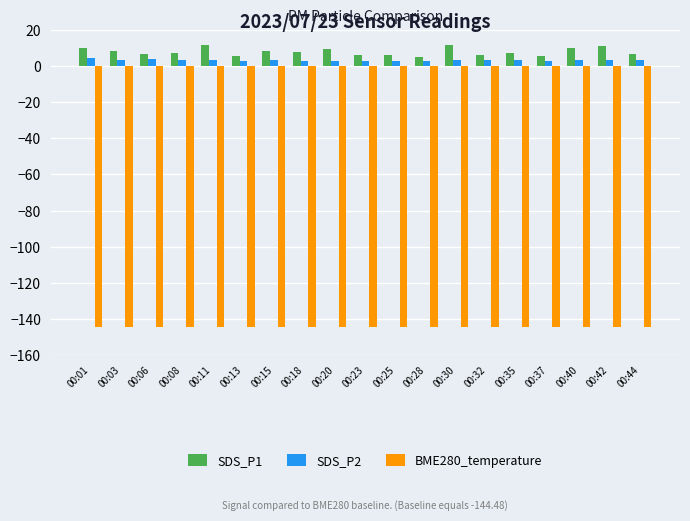

Which series has the largest range (max minus min)?

SDS_P1